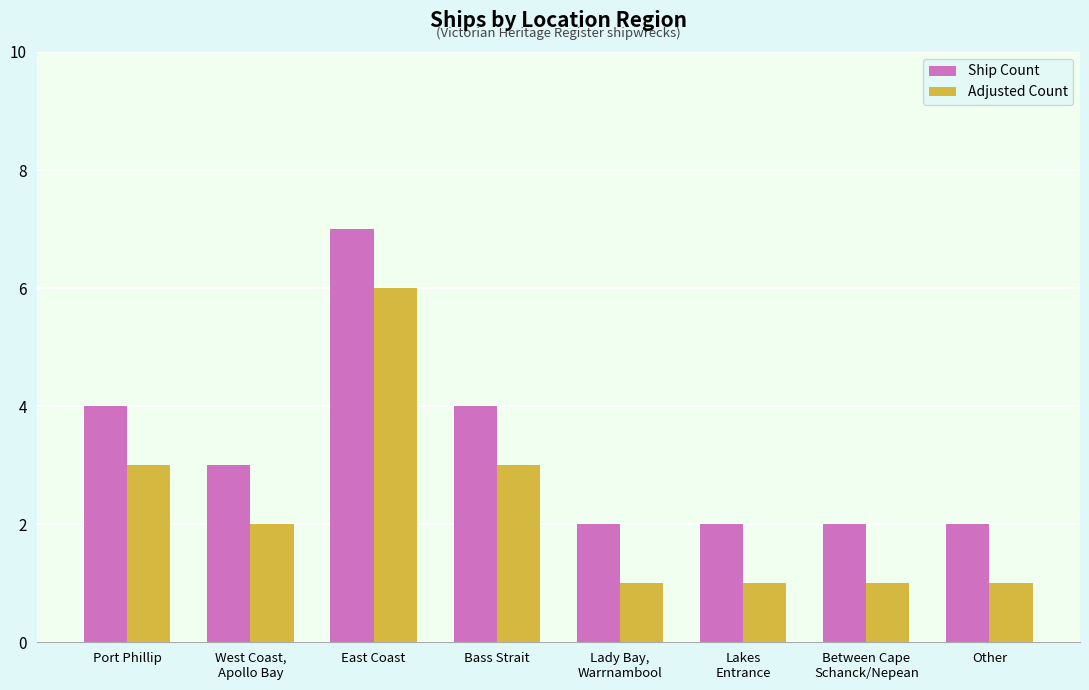

How many values in the Adjusted Count series are below 2?

4